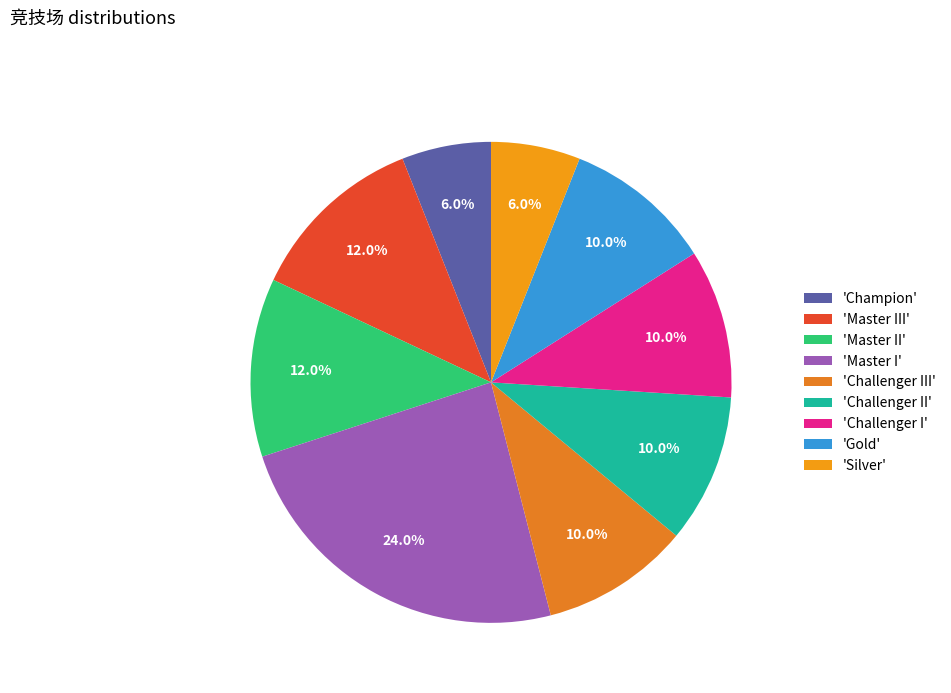

How many slices are in this pie chart?

9